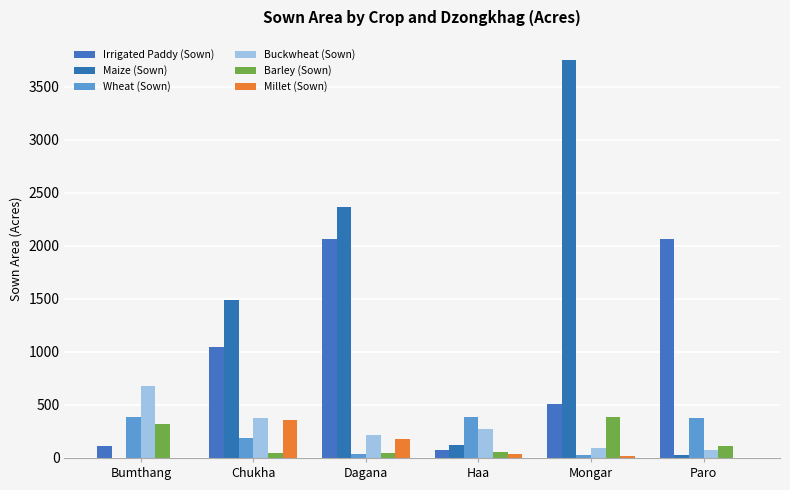

At which label does Buckwheat (Sown) reach its peak?

Bumthang